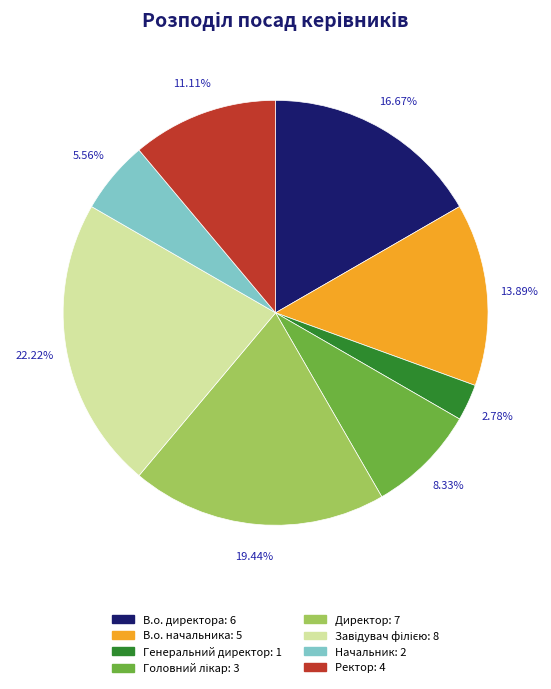

Between Начальник and В.о. начальника, which is larger?

В.о. начальника